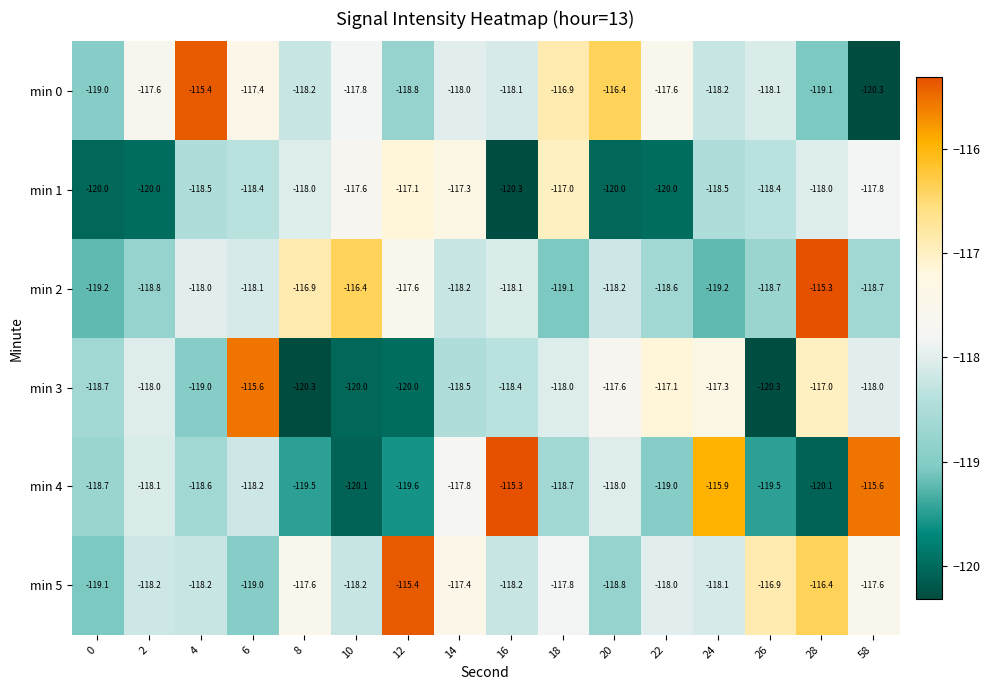

At which label is min 5 closest to -117?

26